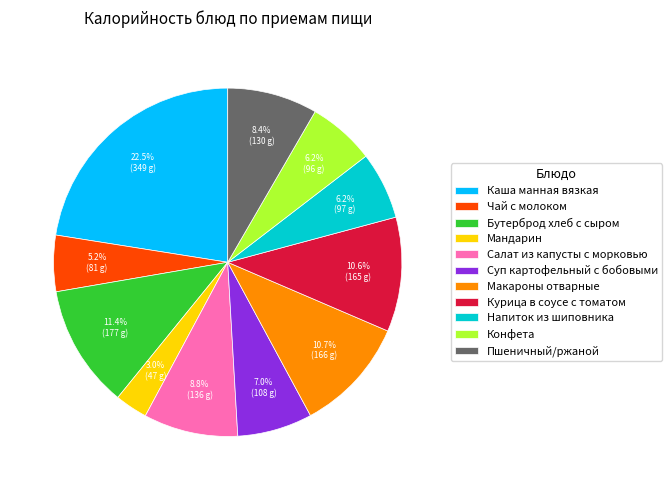

Approximately how many times larger is the value at Чай с молоком compared to Каша манная вязкая?

0.2